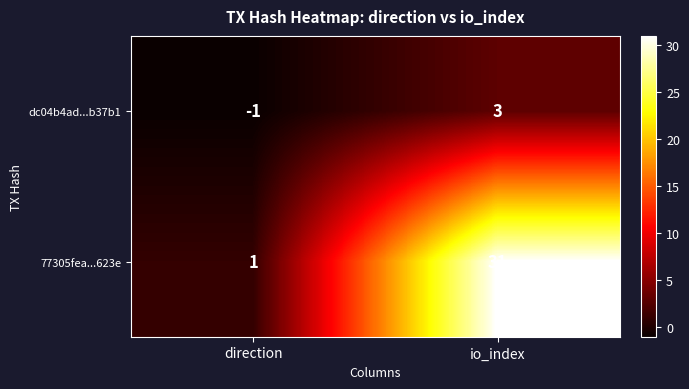

What is the spread (max minus min) of values at io_index?

28